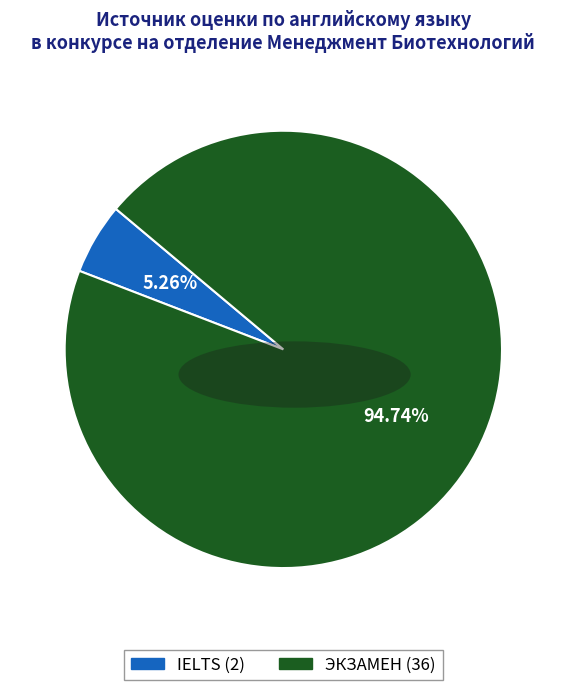

Does any single category account for the majority?

Yes